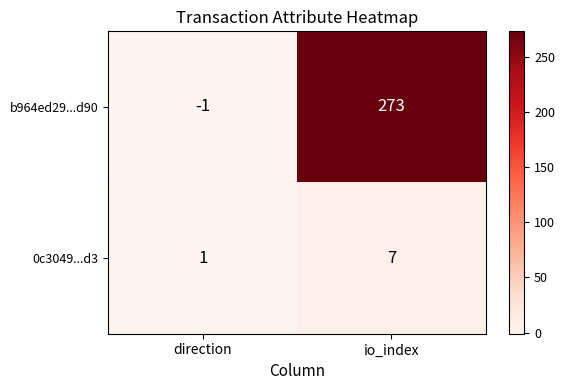

List the series in order of their overall mean, highest first.

b964ed29...d90, 0c3049...d3